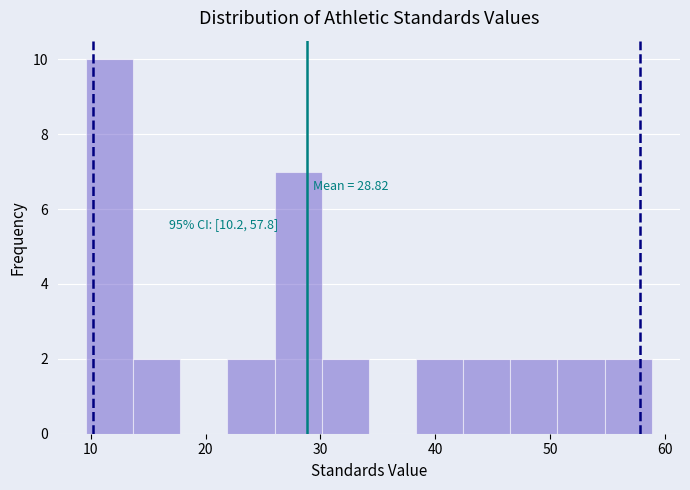

Which range on the x-axis has the tallest bar?

10 to 14